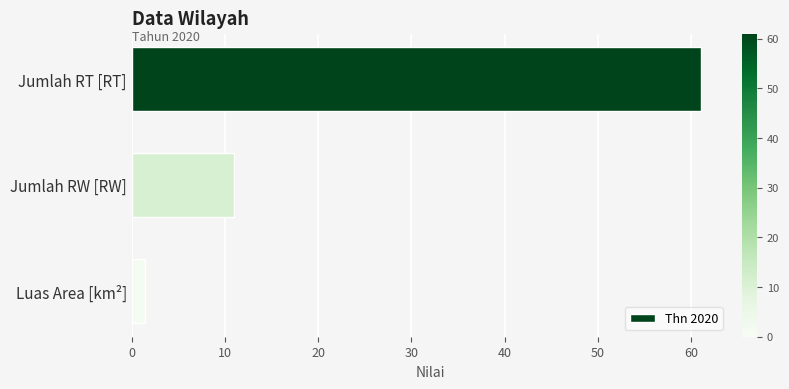

Where is the data nearest to the value 31?

Jumlah RW [RW]